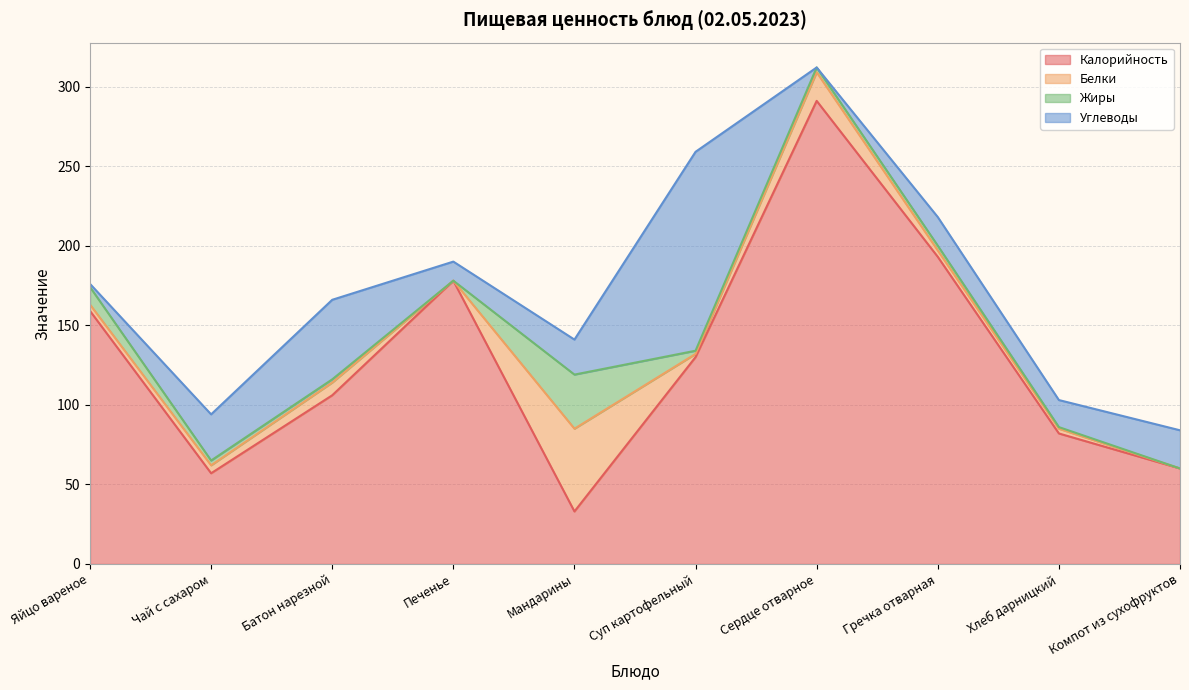

Reading left to right, extract all data points from this chart.

Калорийность: 159	57	106	178	33	130	291	193	82	60
Белки: 4	5	8	0	52	2	18	4	3	0
Жиры: 11	3	2	0	34	2	3	3	1	0
Углеводы: 2	29	50	12	22	125	0	18	17	24